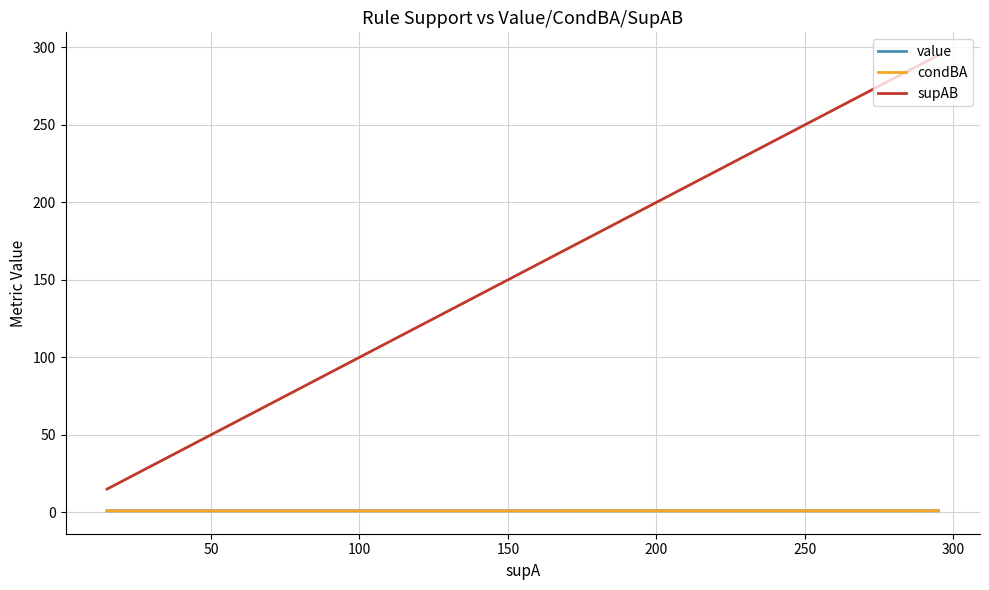

What position from the left is 50?

2